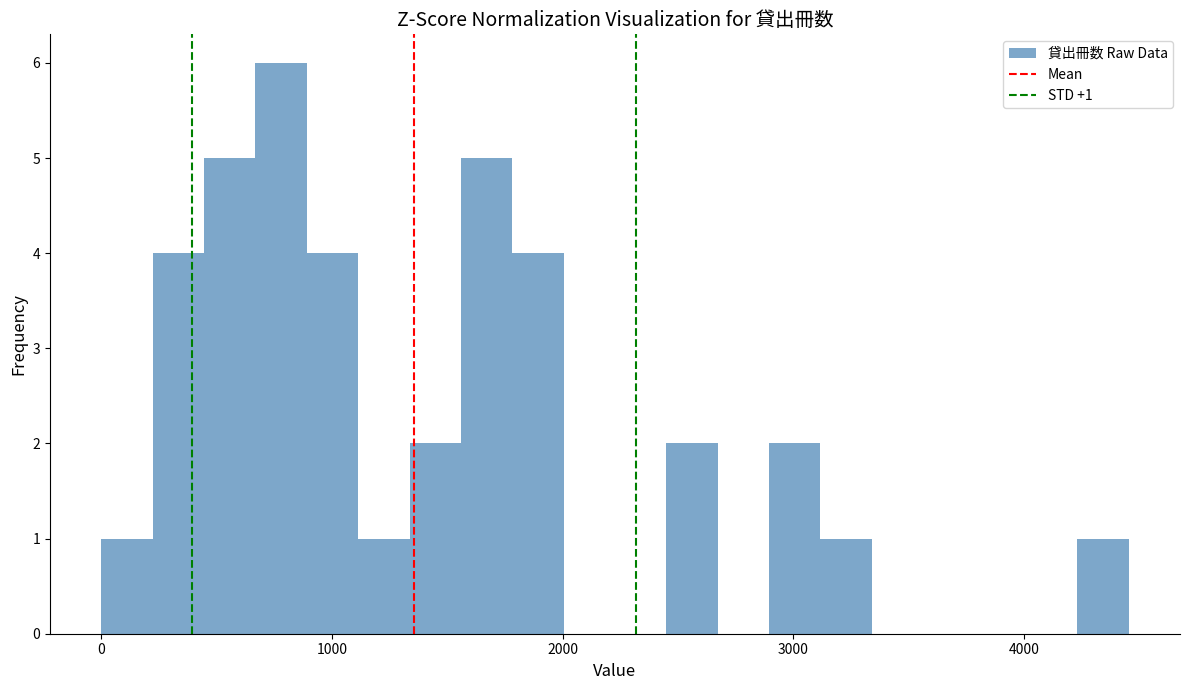

Around what value on the x-axis is the tallest bar? Give the approximate position of its centre, as read against the axis.

800